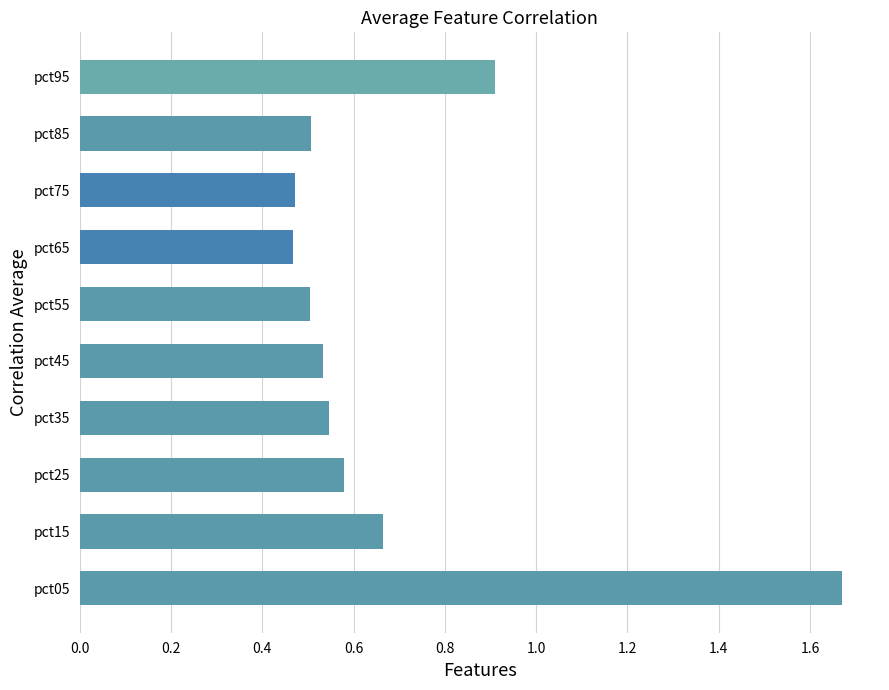

What is the difference between the maximum and minimum values?

1.2